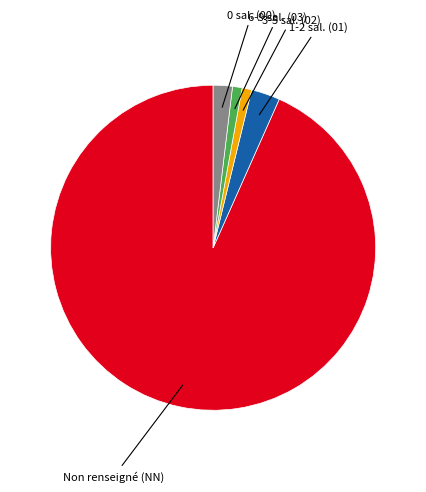

How many slices are in this pie chart?

5